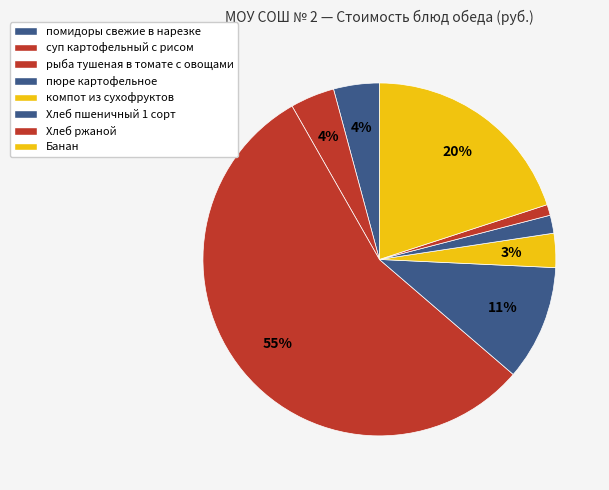

Count the number of slices in the pie.

8